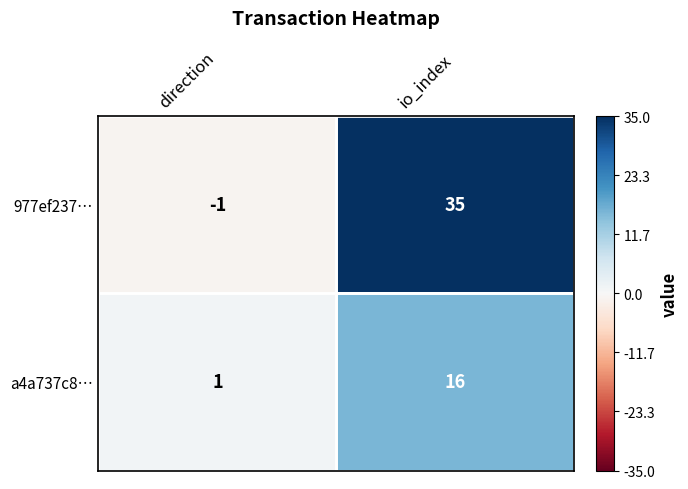

Rank the series by their average value, from lowest to highest.

a4a737c8…, 977ef237…